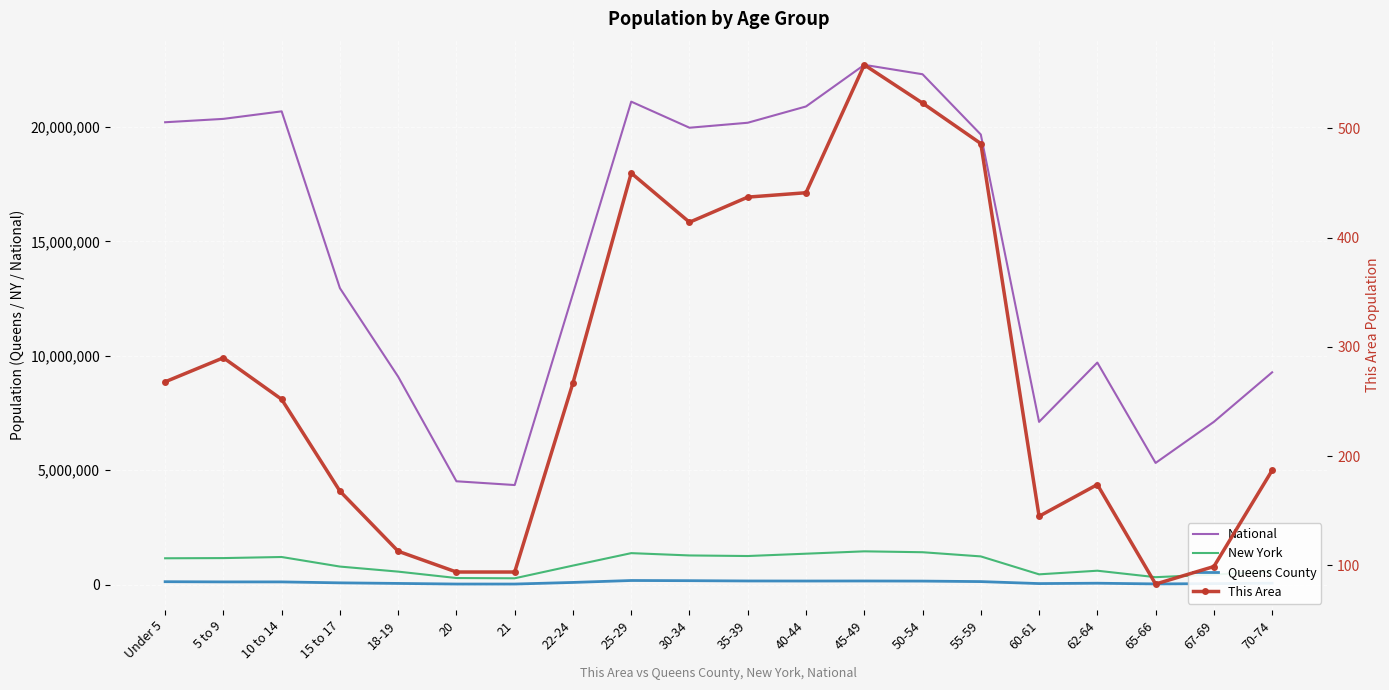

Where is This Area nearest to the value 320?

5 to 9